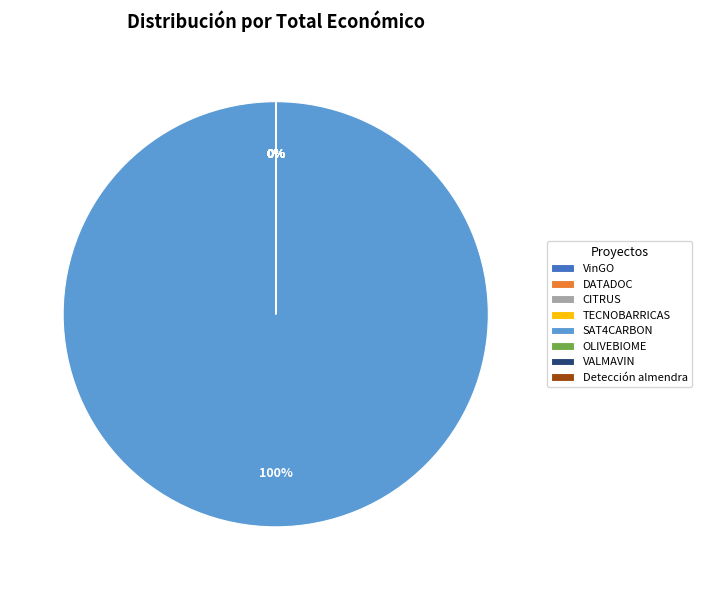

What is the change in value from SAT4CARBON to OLIVEBIOME?

-58462391604